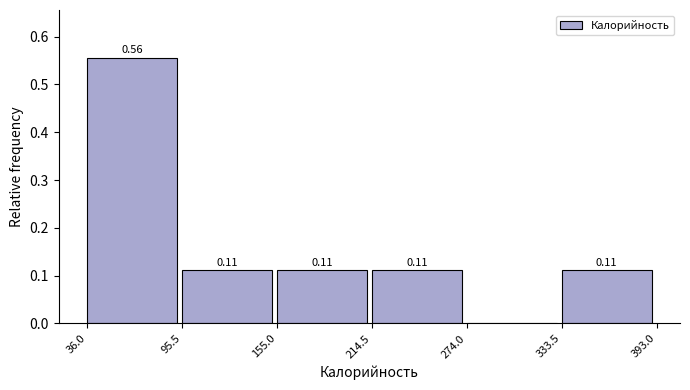

Over which range of the x-axis is the bar tallest?

36.0 to 95.5